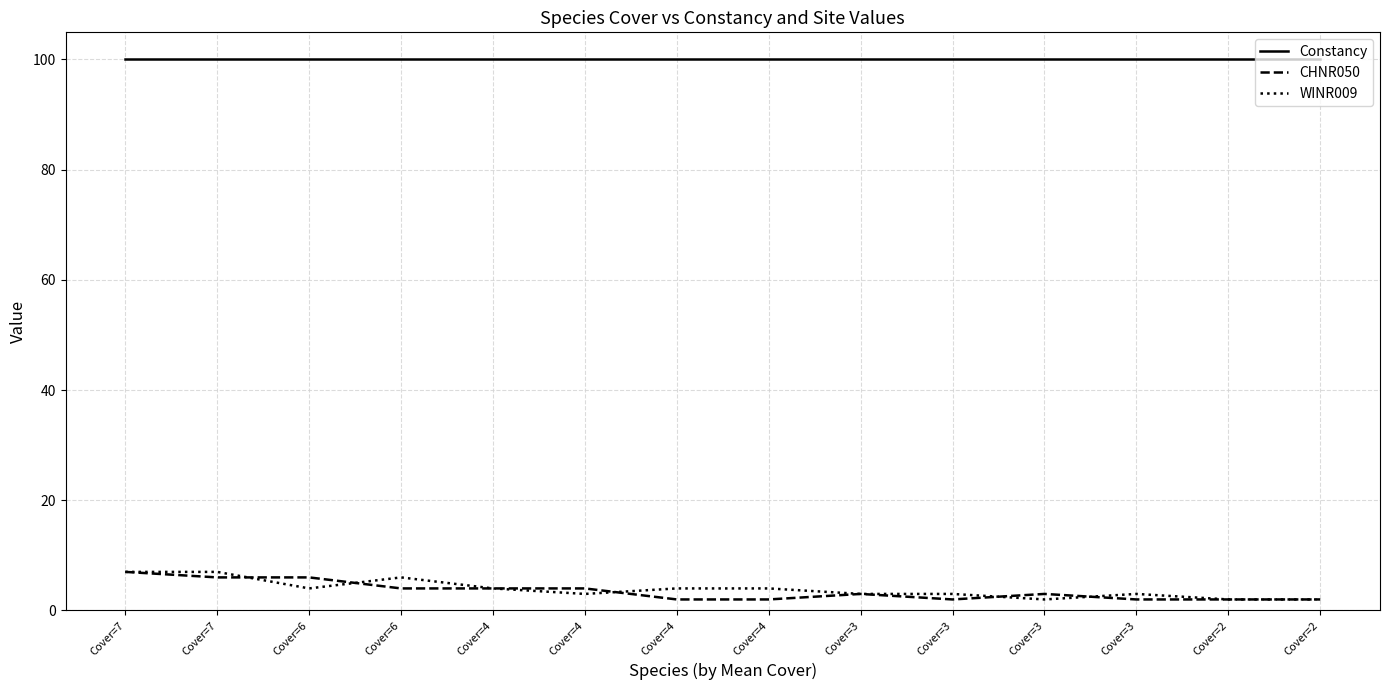

What is the approximate value of WINR009 at Cover=3?

3